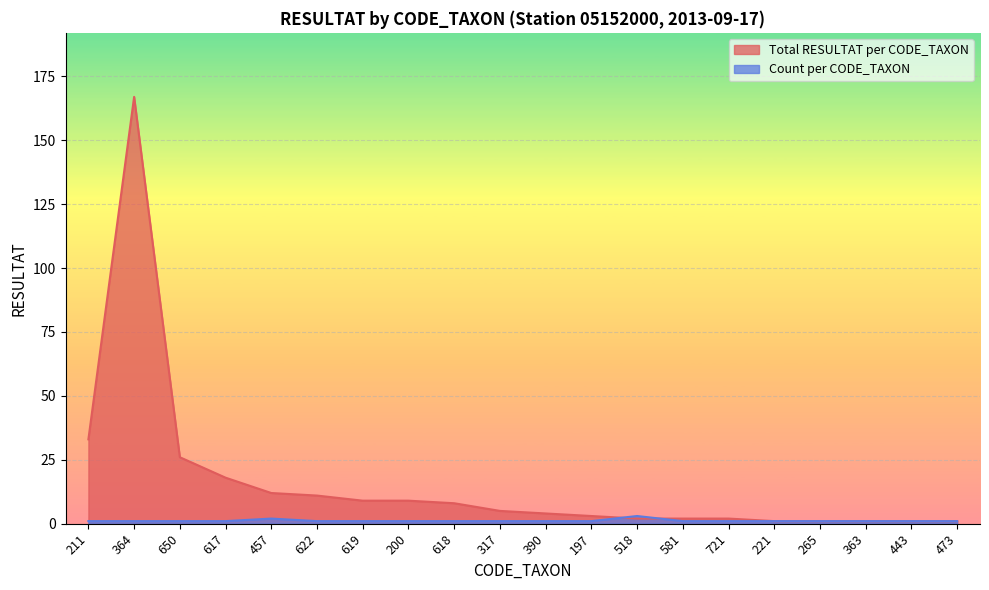

Which series has the largest total across all categories?

Total RESULTAT per CODE_TAXON